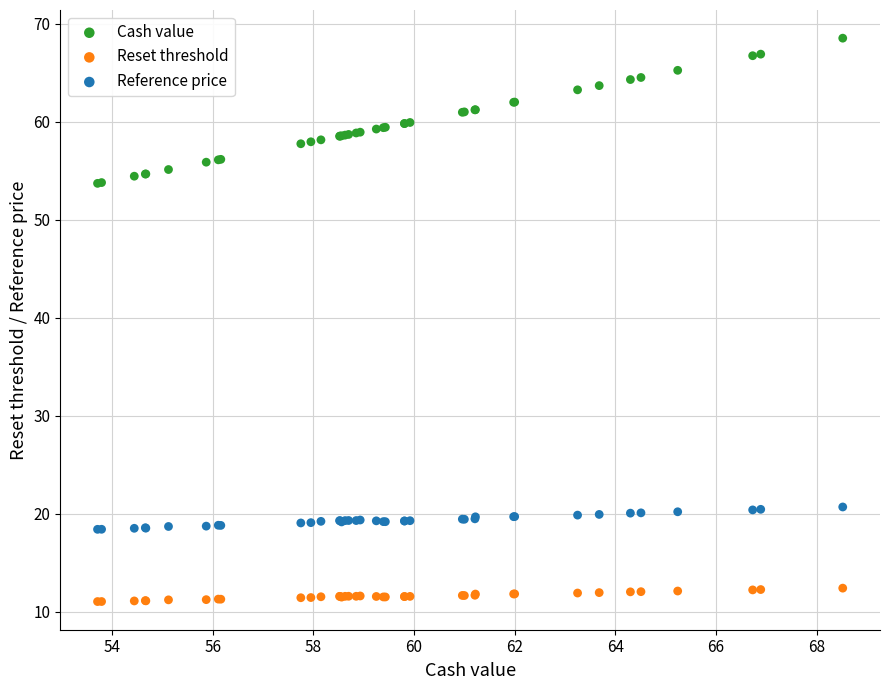

Which series reaches the maximum Y coordinate?

Cash value